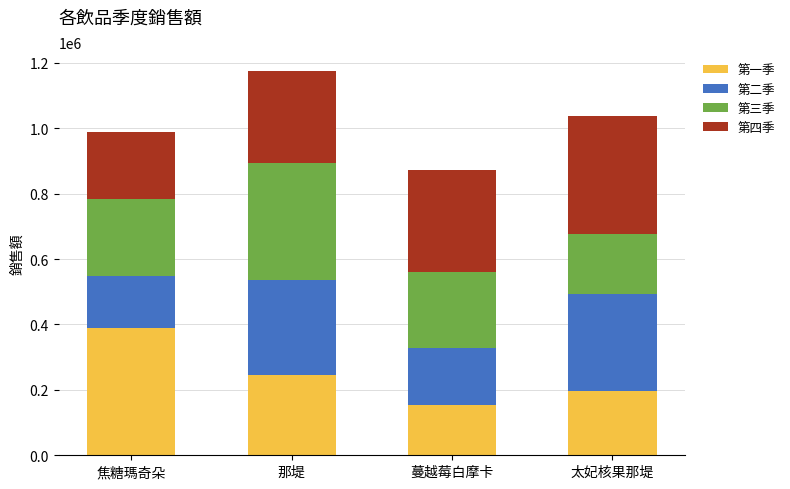

How many data points does each series have?

4